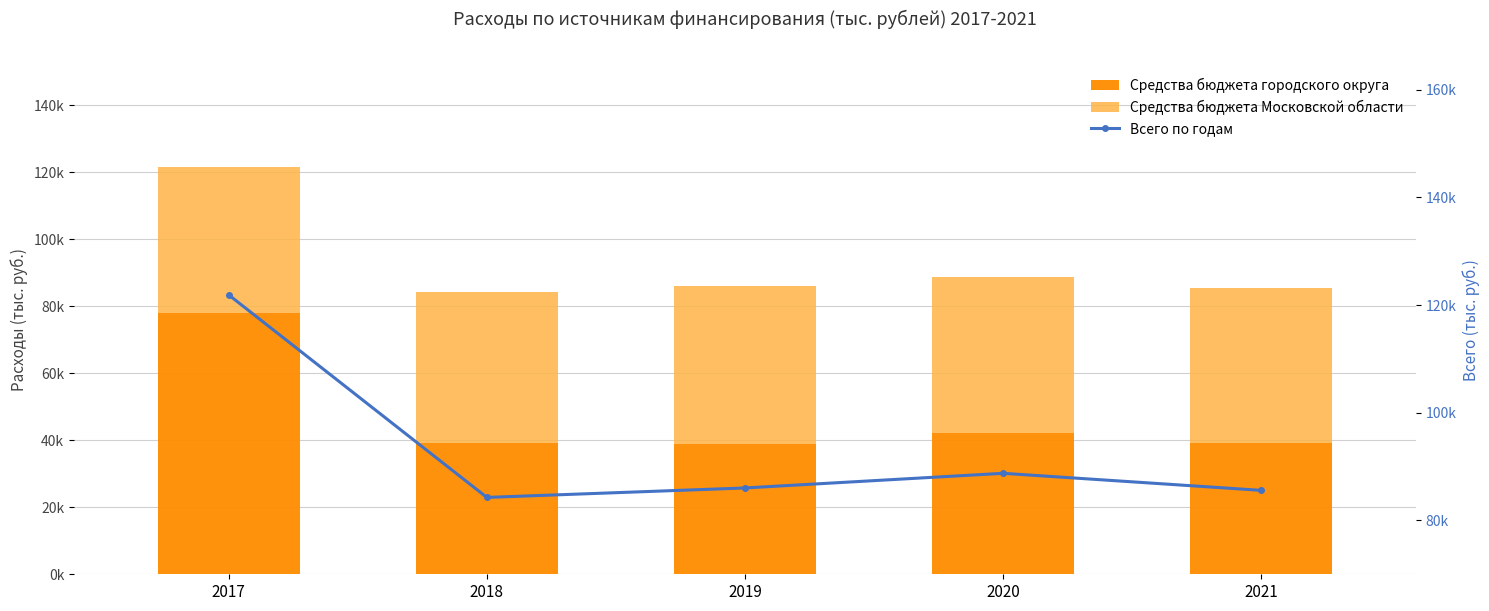

What are all the series names shown in the legend?

Средства бюджета городского округа, Средства бюджета Московской области, Всего по годам